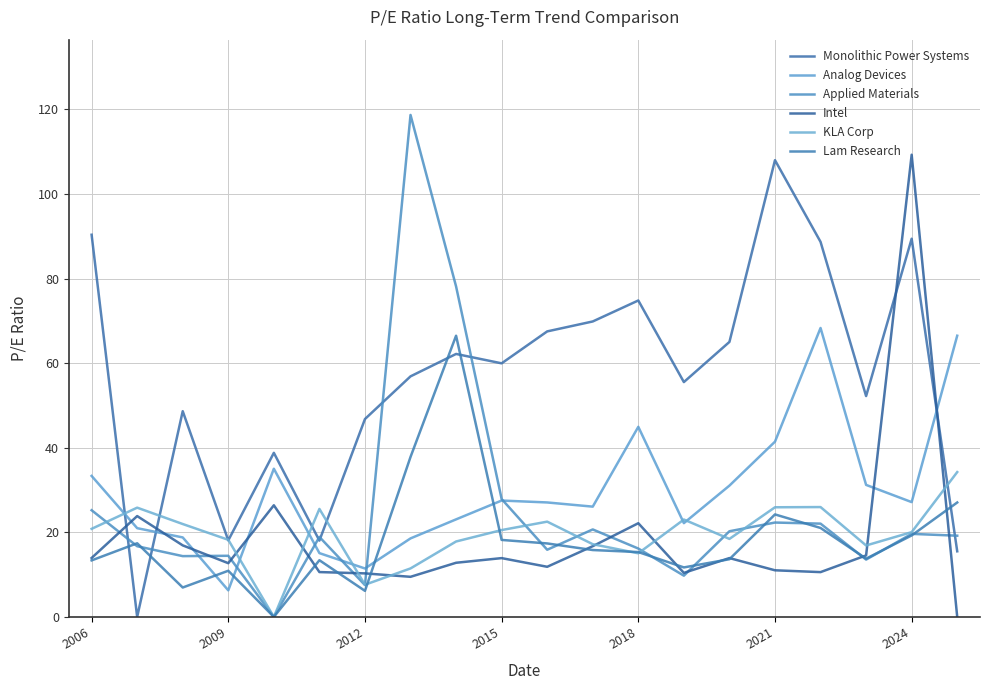

What is the difference between the maximum and minimum values in the Lam Research series?

66.5